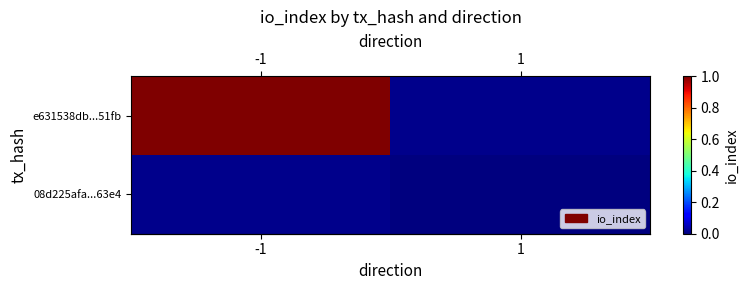

Which category has the lowest value across all series?

1